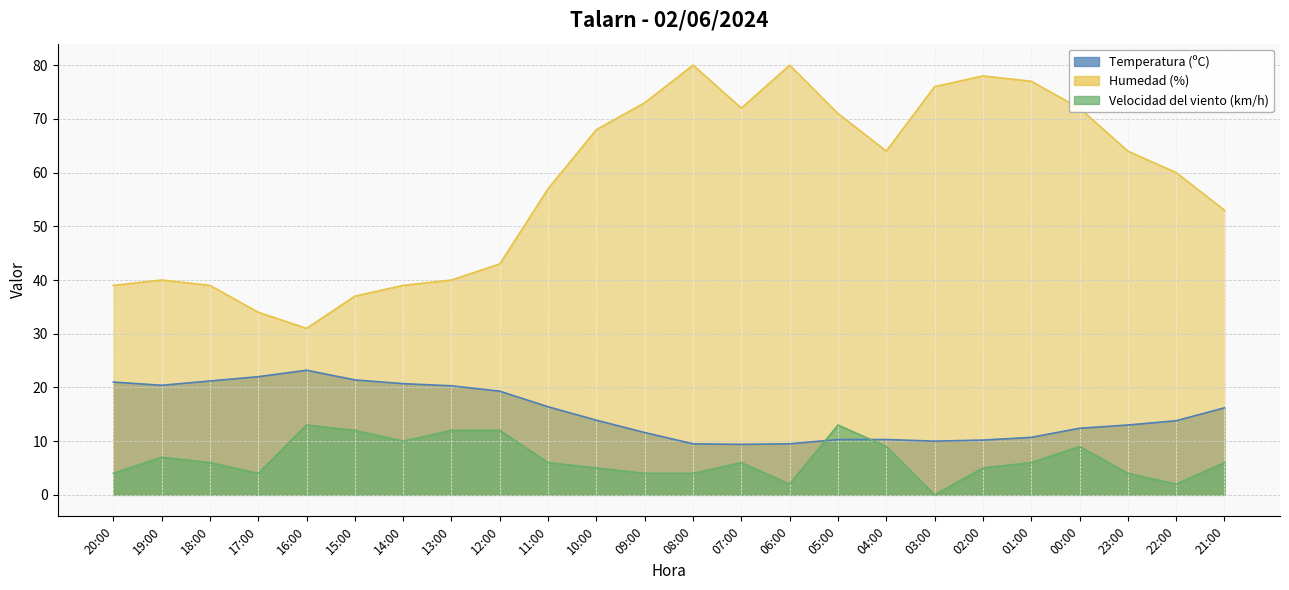

Where does the Humedad (%) series first go above 64?

10:00